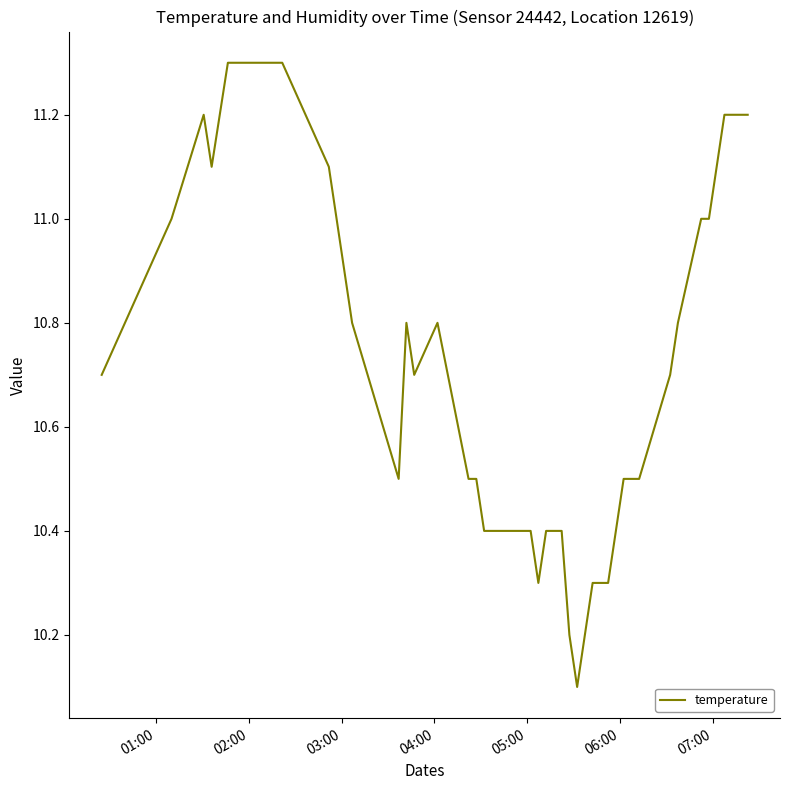

What is the difference between the maximum and minimum values?

1.2